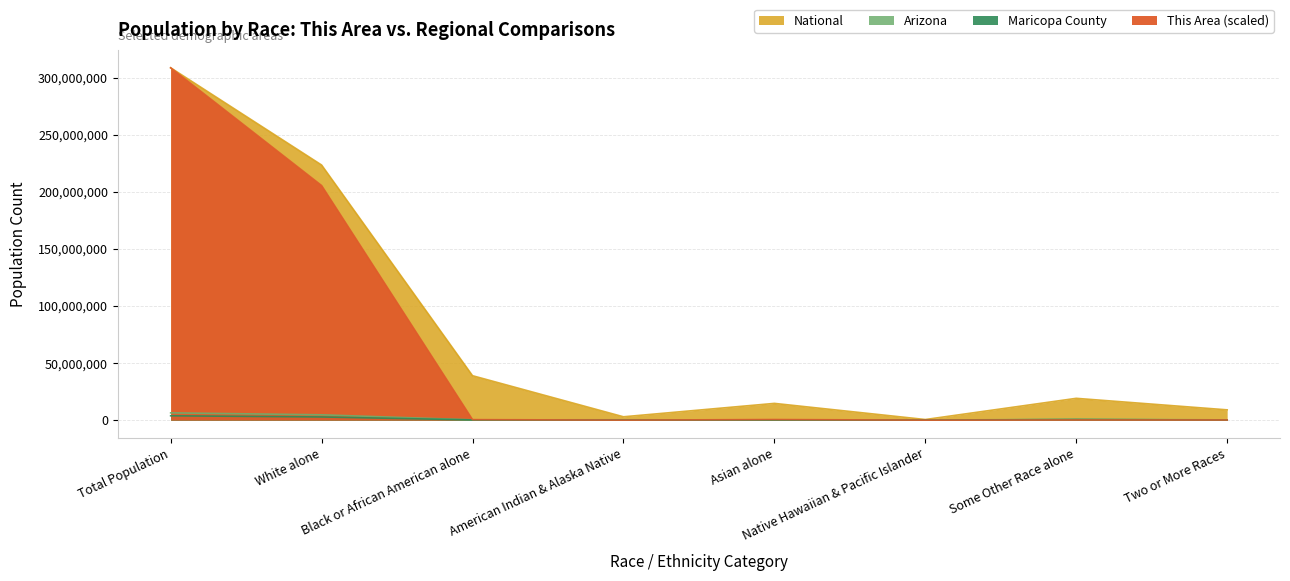

Which series has the widest spread of values?

Arizona